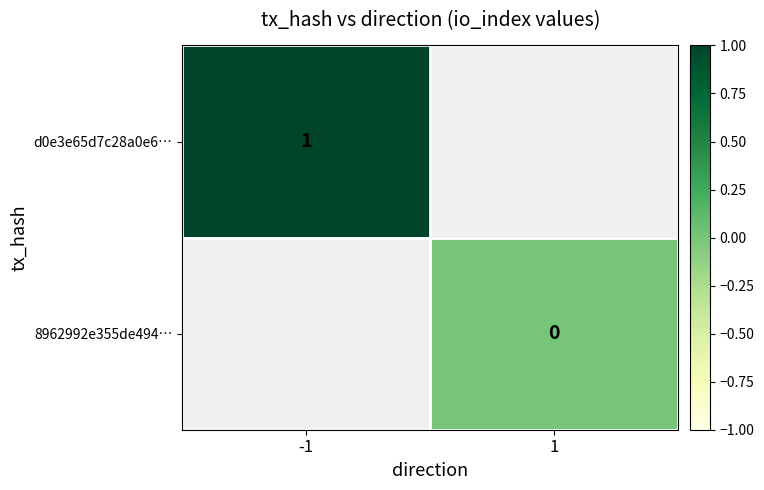

Rank the categories by d0e3e65d7c28a0e6… value from highest to lowest.

-1, 1